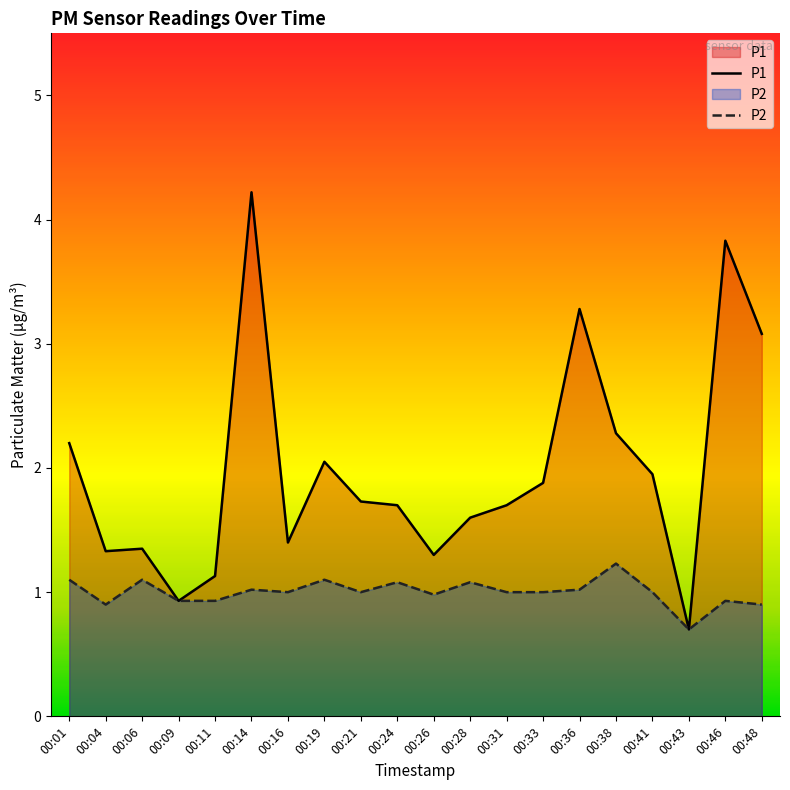

True or false: P1 and P2 intersect in this chart.

False